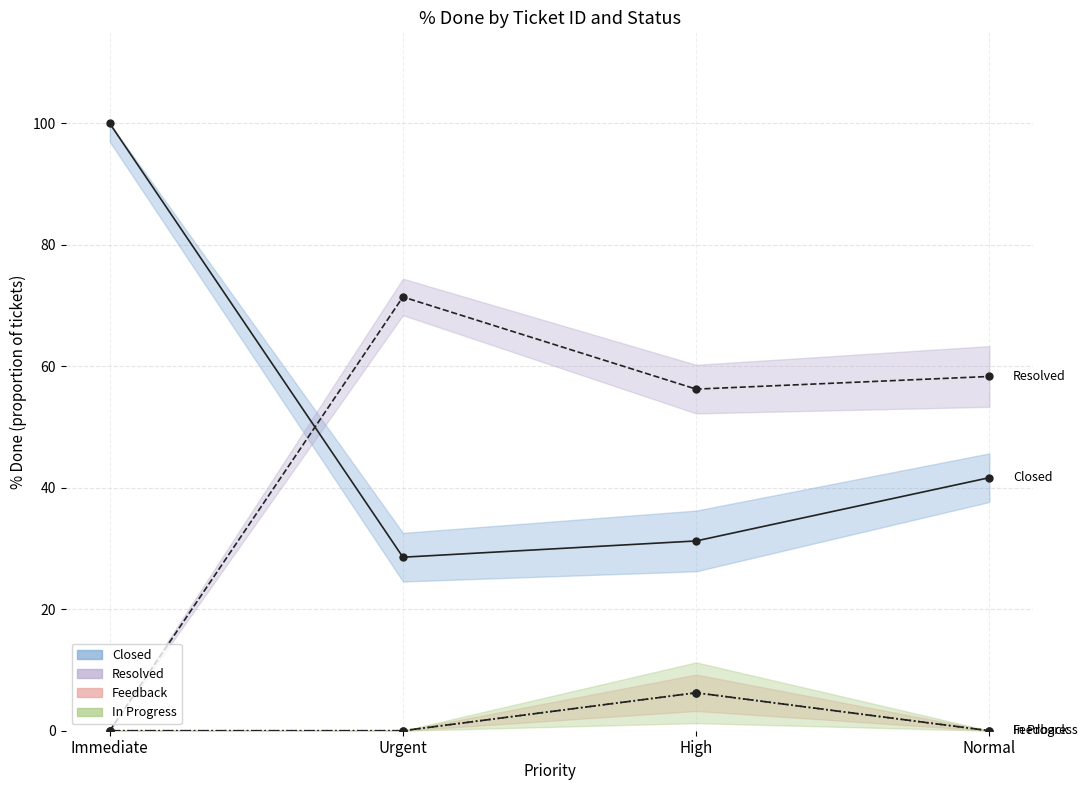

What is the difference between the highest and lowest values at Normal?

58.3